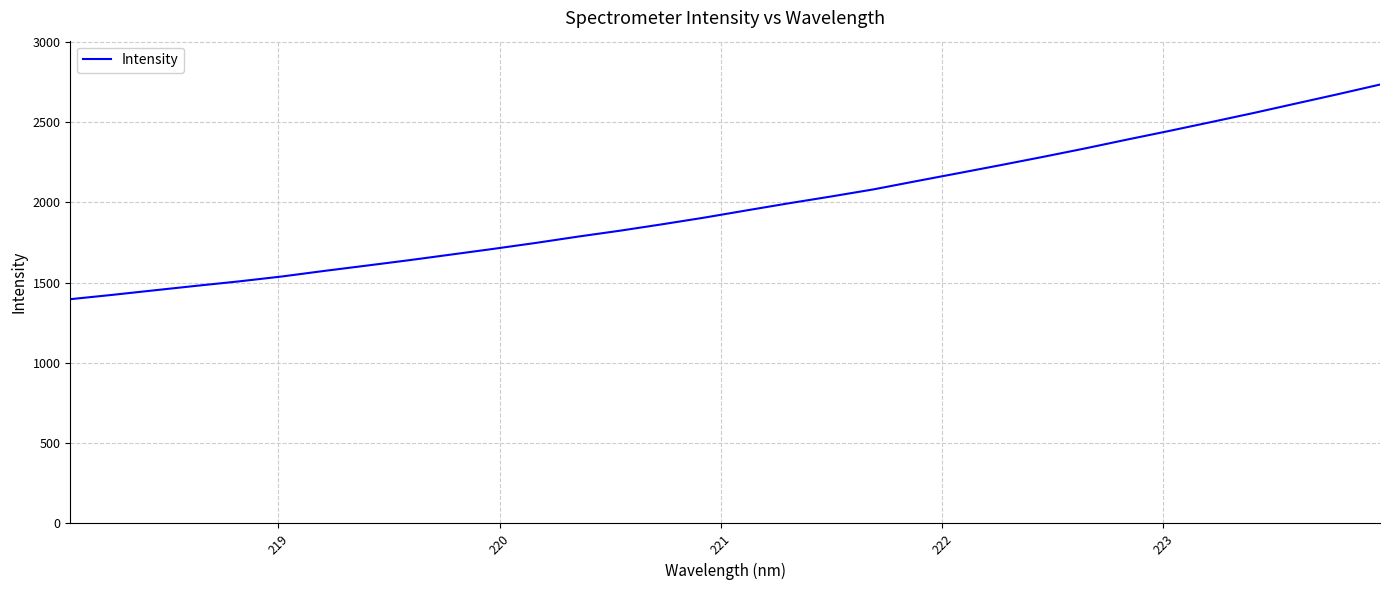

What is the minimum value shown in the chart?

1396.4